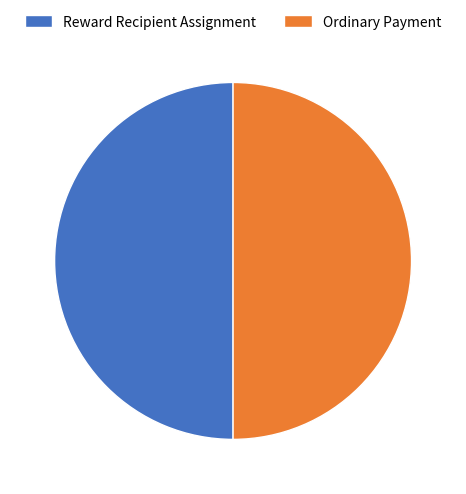

How many segments does this pie chart have?

2